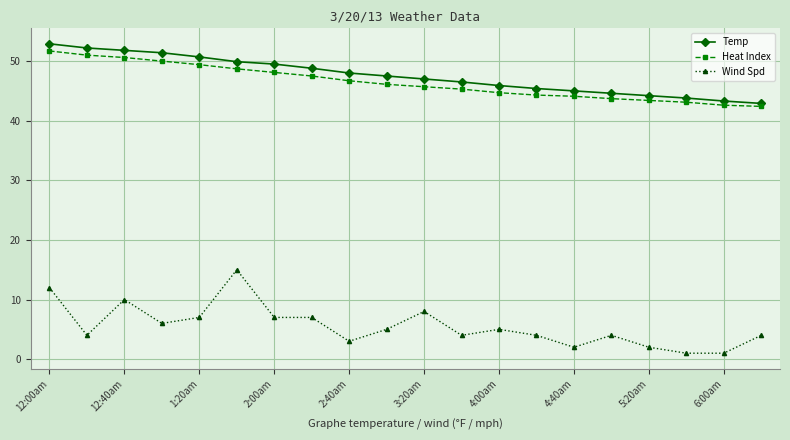

What is the difference between the maximum and minimum values in the Heat Index series?

9.3